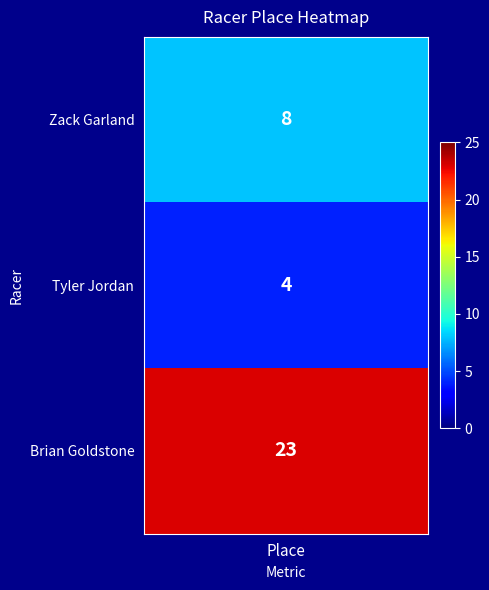

What is the greatest value displayed?

23